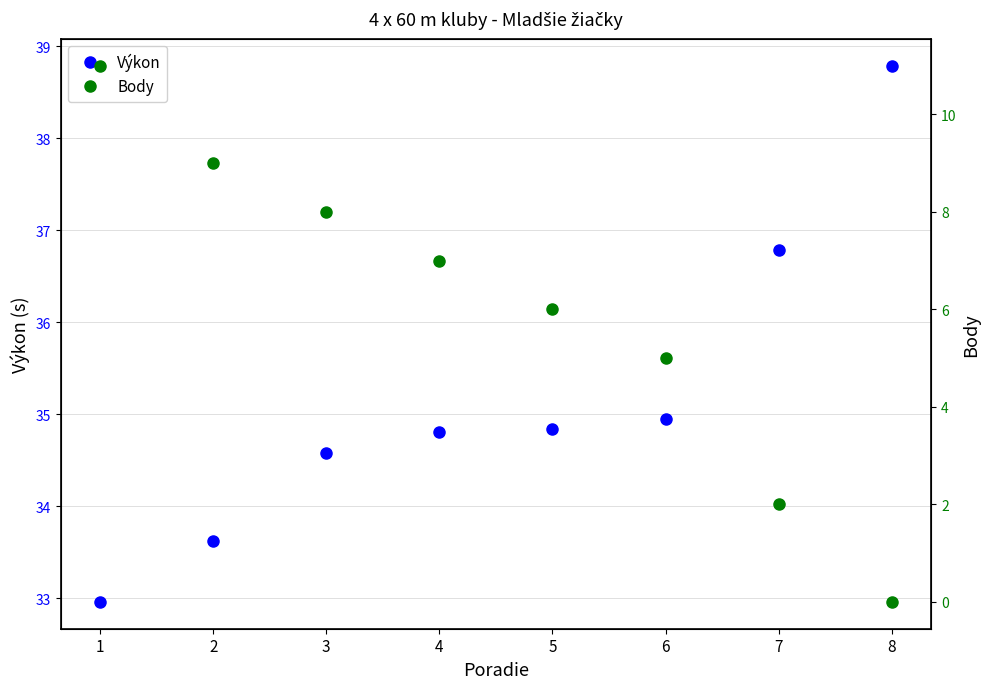

True or false: Body and Výkon cross at least once.

False